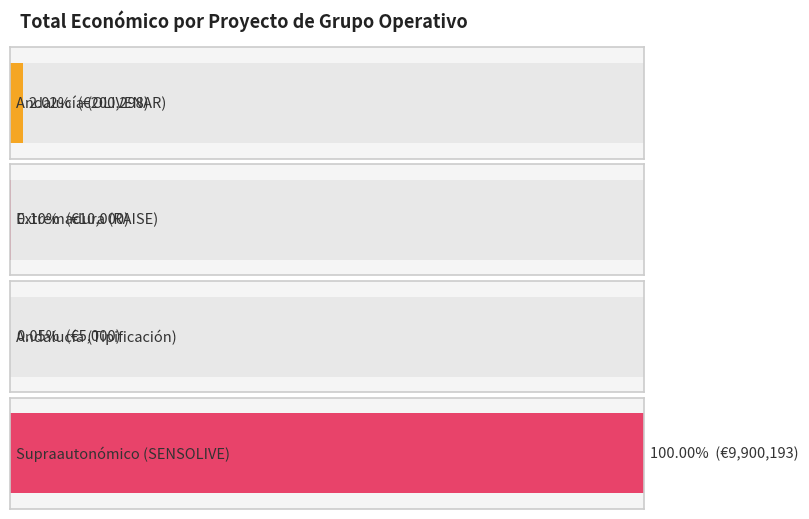

List the labels in order of value, largest first.

Supraautonómico (SENSOLIVE), Andalucía (OLIVENAR), Extremadura (RAISE), Andalucía (Tipificación)